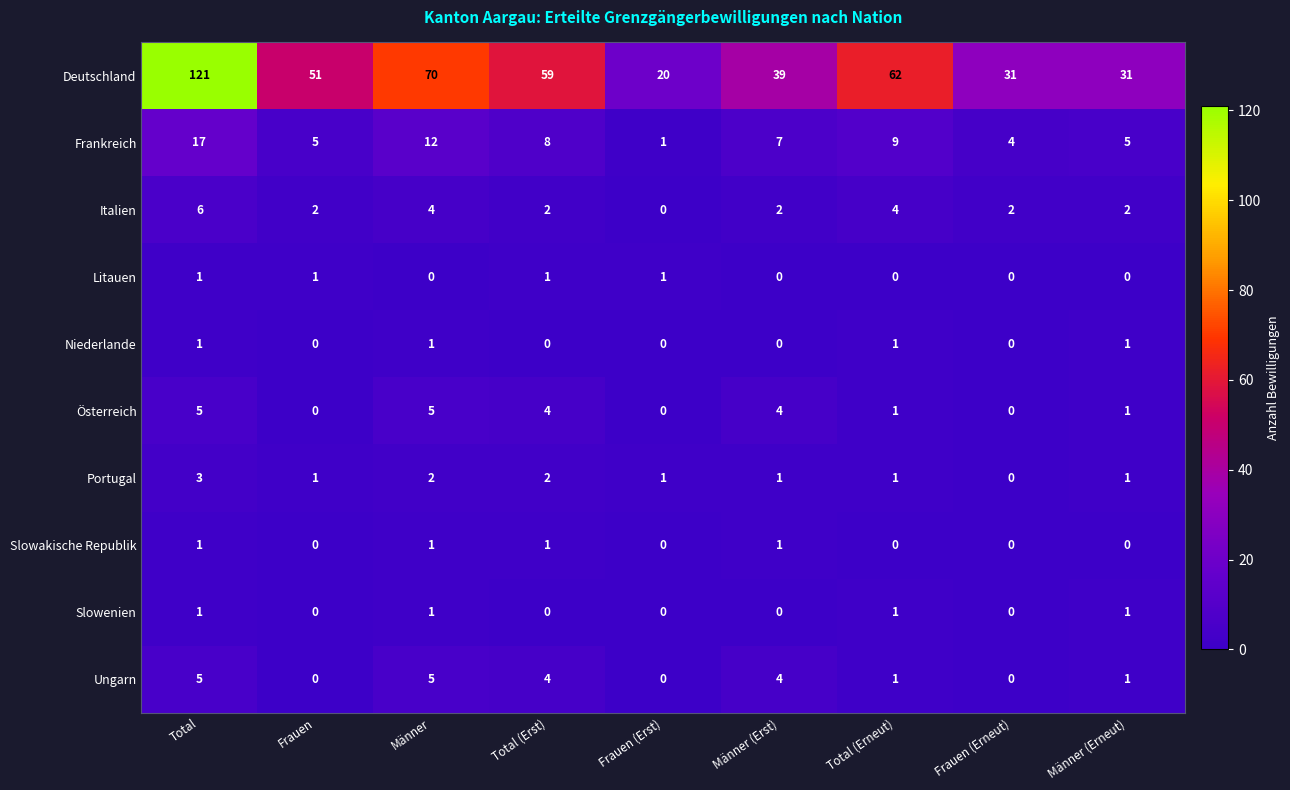

Which series has the largest total across all categories?

Deutschland